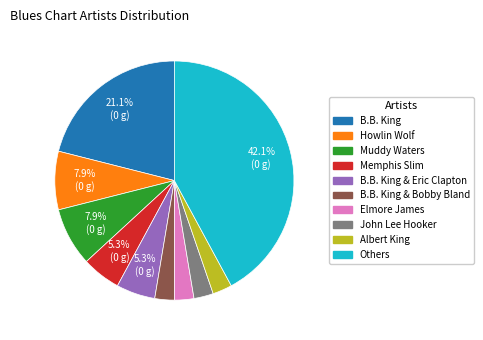

Is there a majority slice in this chart?

No